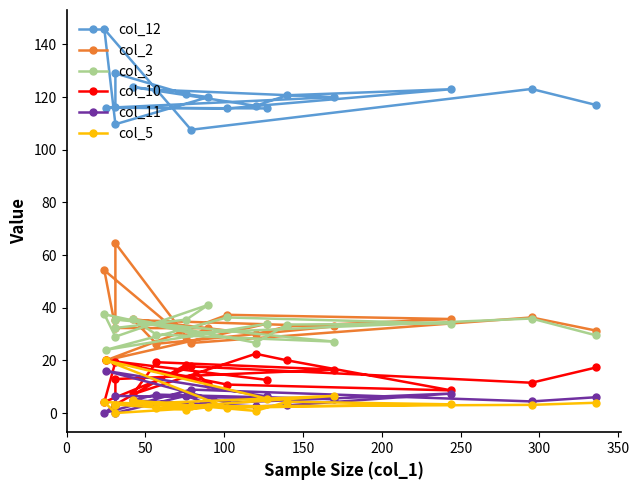

What is the greatest value displayed?

145.8